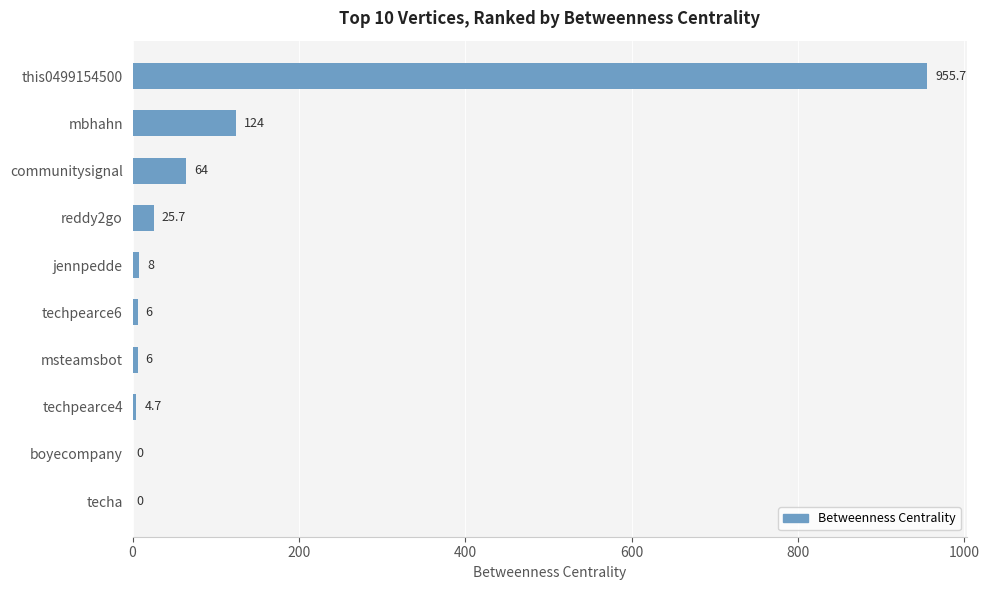

What is the average value?

119.4